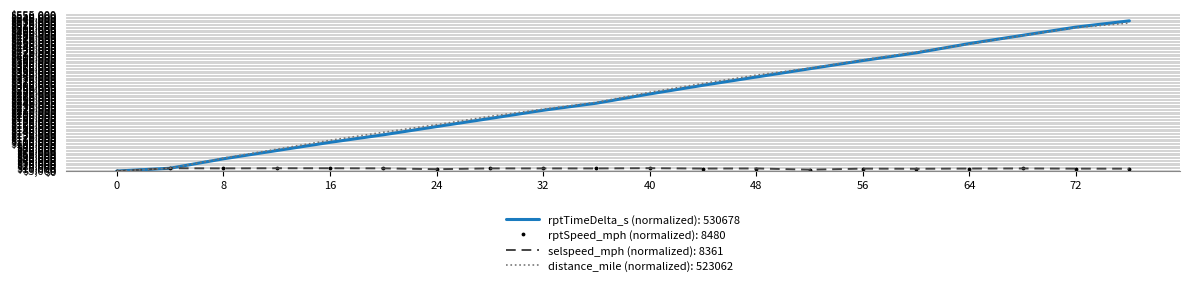

Which series has the widest spread of values?

rptTimeDelta_s (normalized): 530678